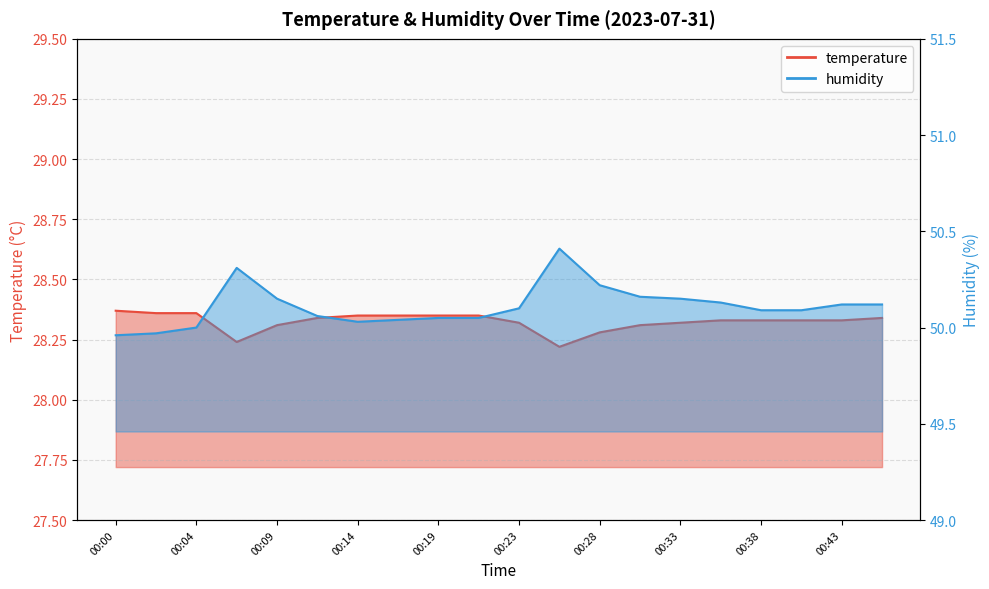

What are all the series names shown in the legend?

temperature, humidity